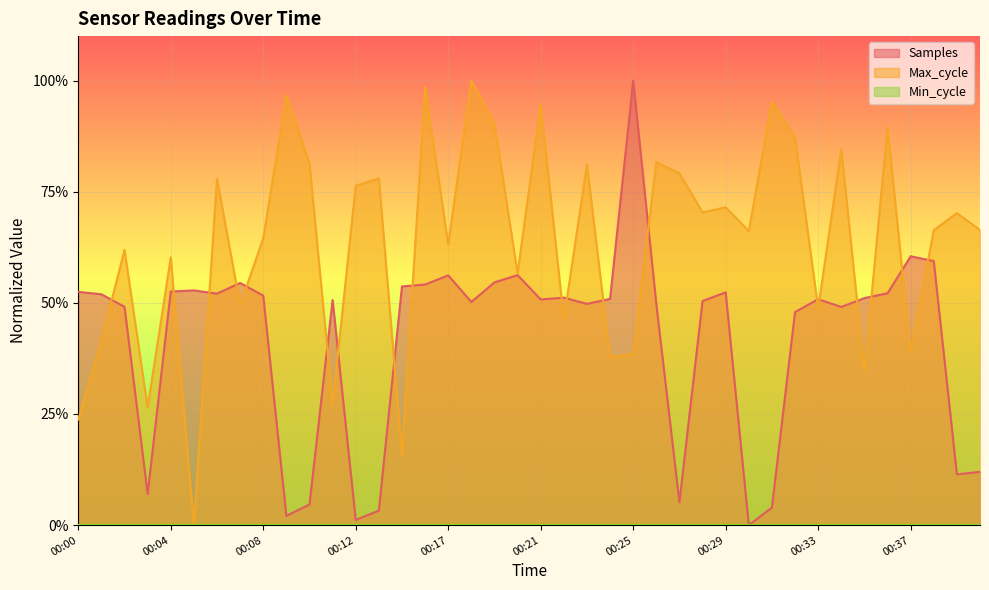

Does the chart display data point markers on the line(s)?

No